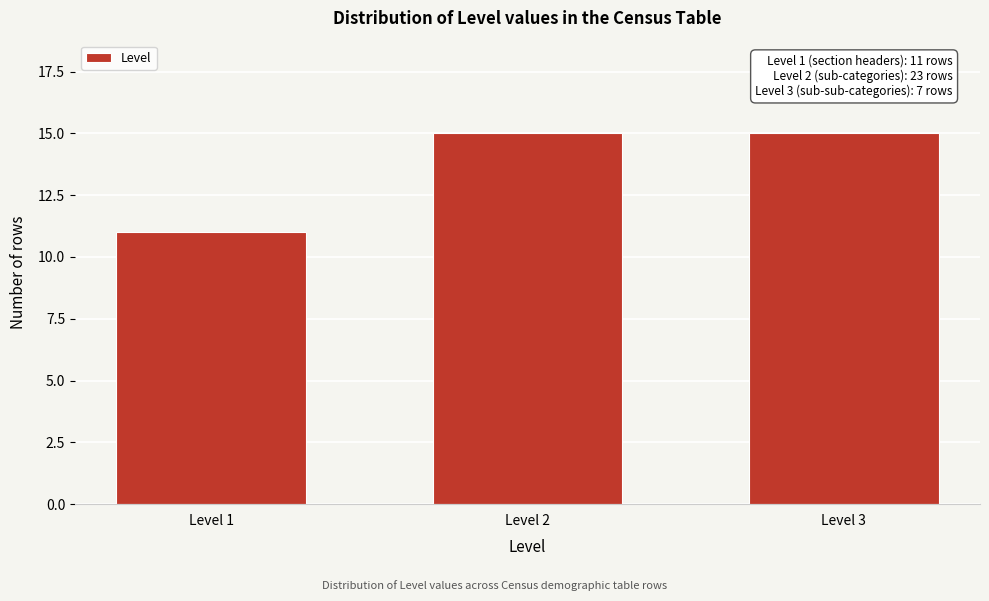

Reading left to right, list all the values displayed in this chart.

Level 1=11	Level 2=15	Level 3=15